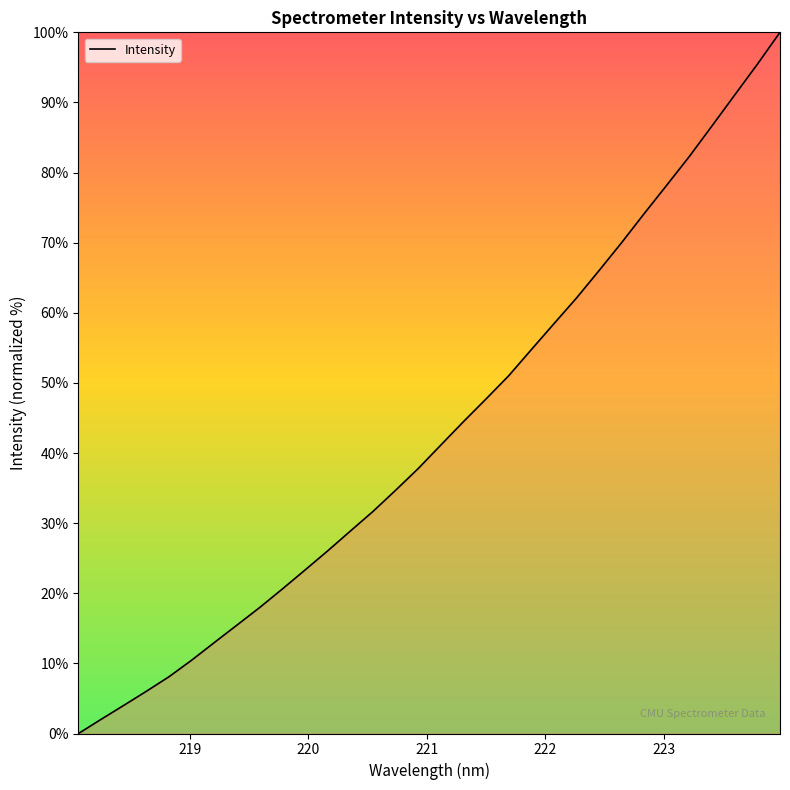

What is the maximum value shown in the chart?

100.0